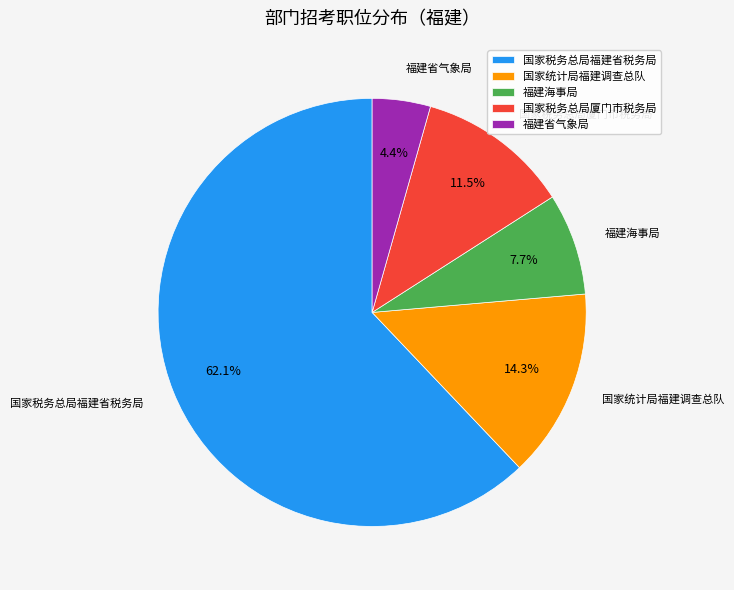

What is the smallest slice in the pie chart?

福建省气象局